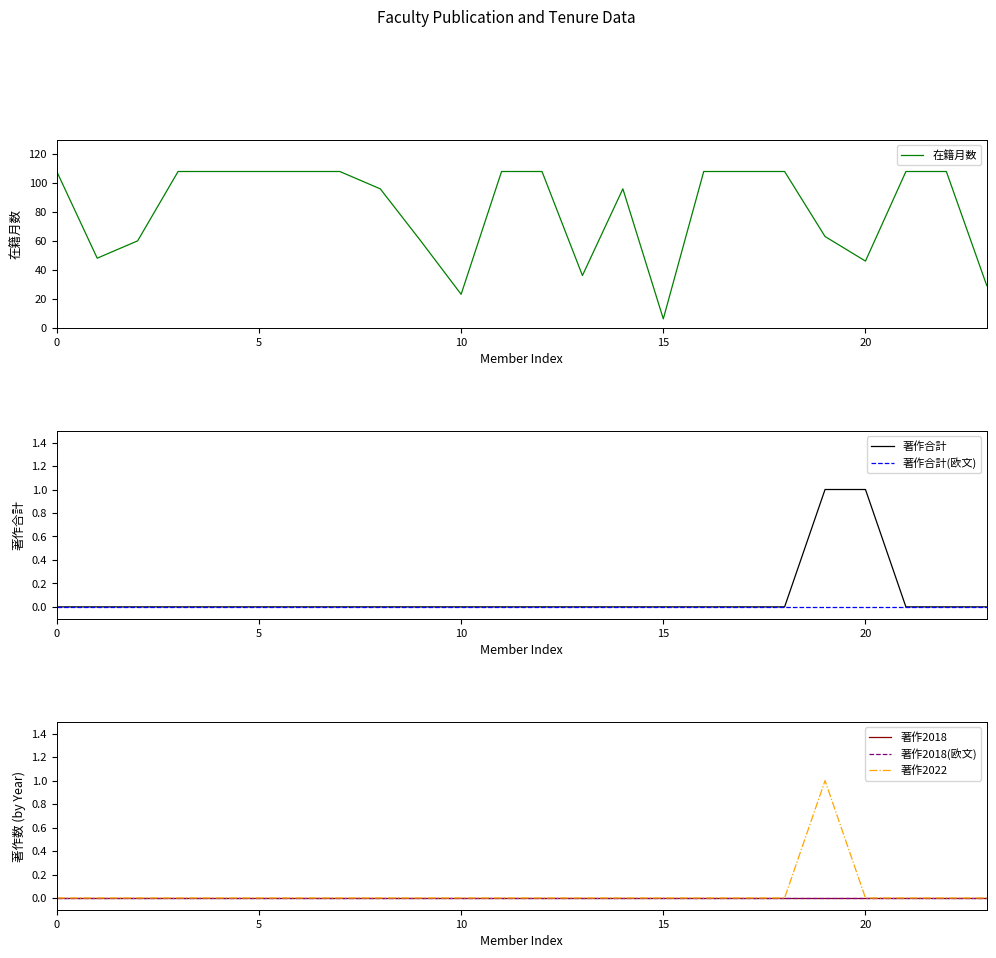

Reading left to right, list all the values displayed in this chart.

在籍月数: 108	48	60	108	108	108	108	108	96	60	23	108	108	36	96	6	108	108	108	63	46	108	108	29
著作合計: 0	0	0	0	0	0	0	0	0	0	0	0	0	0	0	0	0	0	0	1	1	0	0	0
著作合計(欧文): 0	0	0	0	0	0	0	0	0	0	0	0	0	0	0	0	0	0	0	0	0	0	0	0
著作2018: 0	0	0	0	0	0	0	0	0	0	0	0	0	0	0	0	0	0	0	0	0	0	0	0
著作2018(欧文): 0	0	0	0	0	0	0	0	0	0	0	0	0	0	0	0	0	0	0	0	0	0	0	0
著作2022: 0	0	0	0	0	0	0	0	0	0	0	0	0	0	0	0	0	0	0	1	0	0	0	0